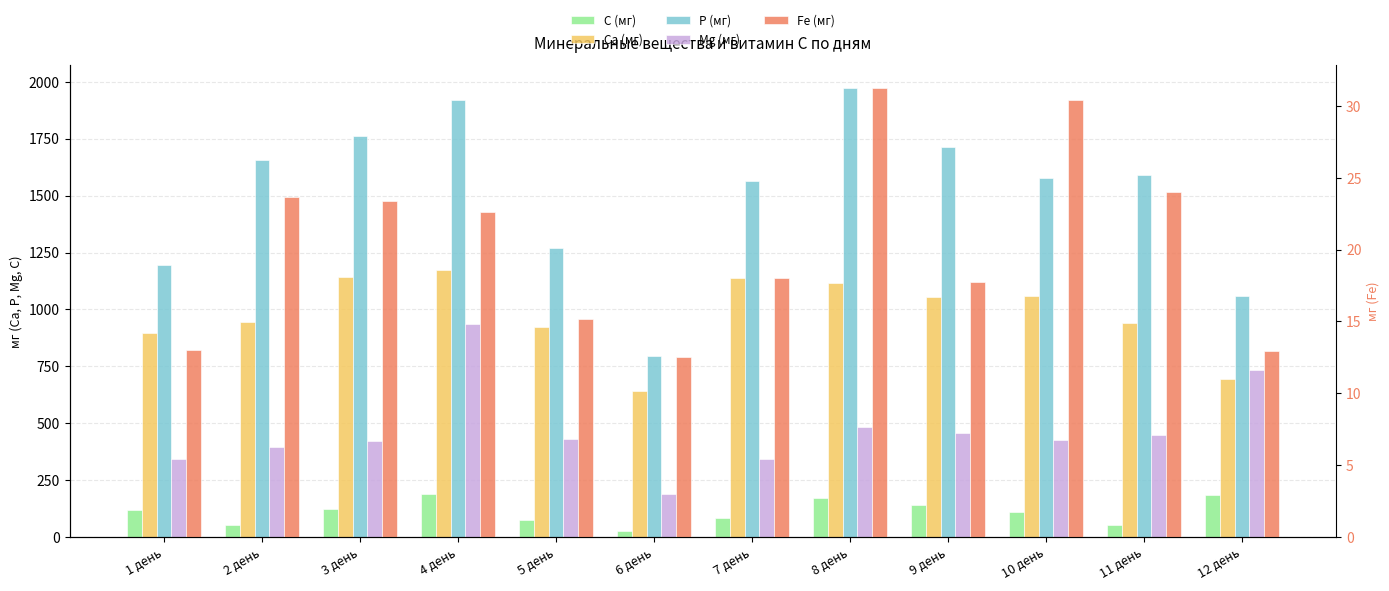

Is it true that Mg (мг) equals 456.6 at 9 день?

True